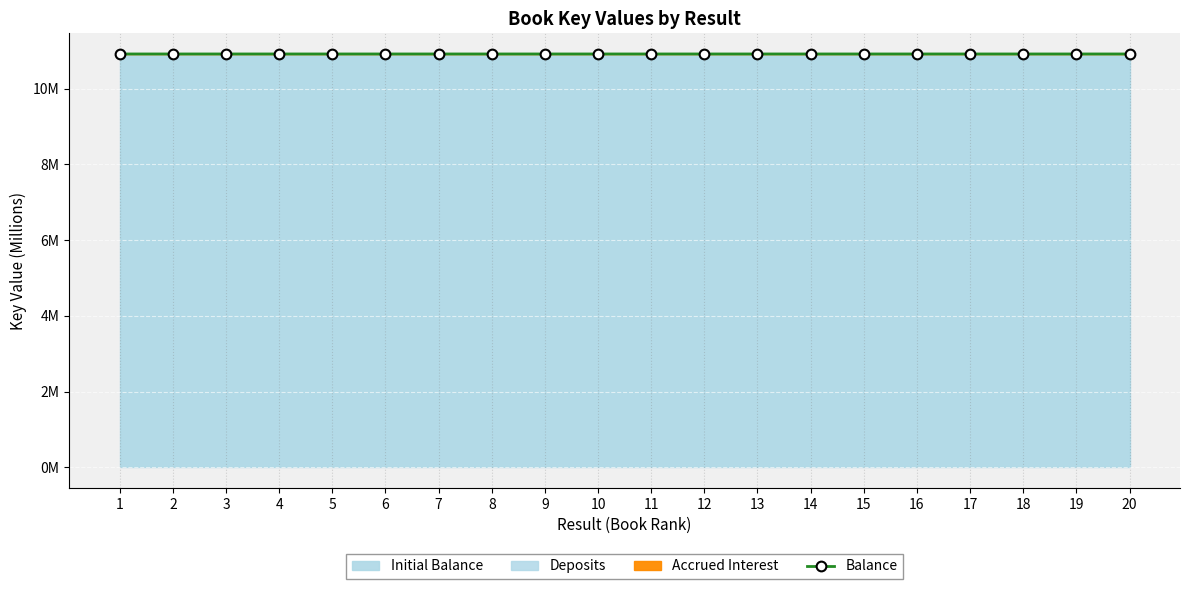

At which label is the value closest to 10?

14